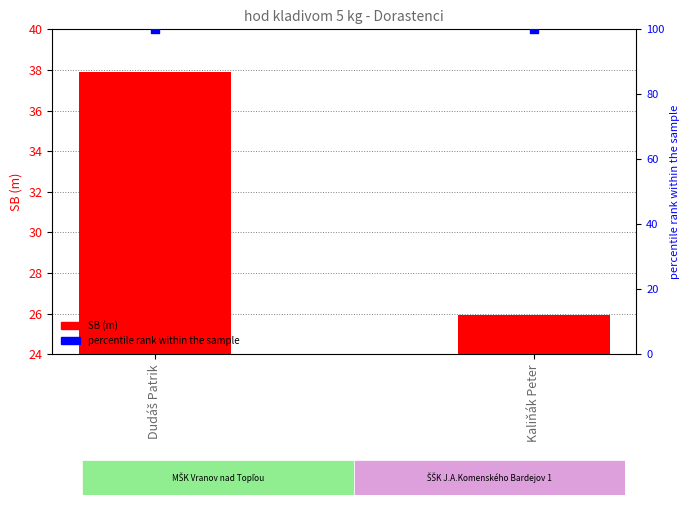

Which series contains the highest Y value?

percentile rank within the sample